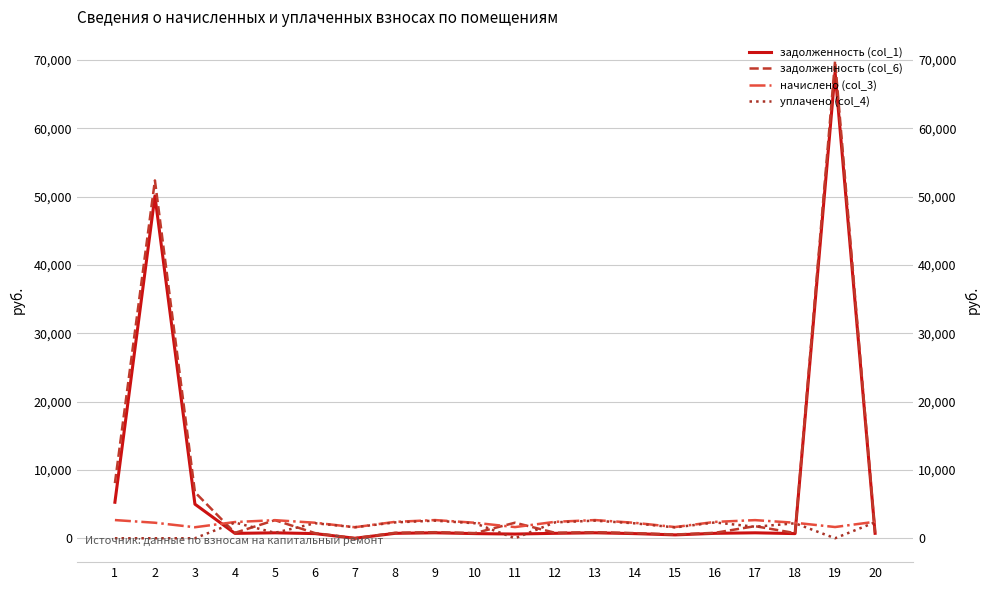

Is this an area chart (filled region under the line)?

No